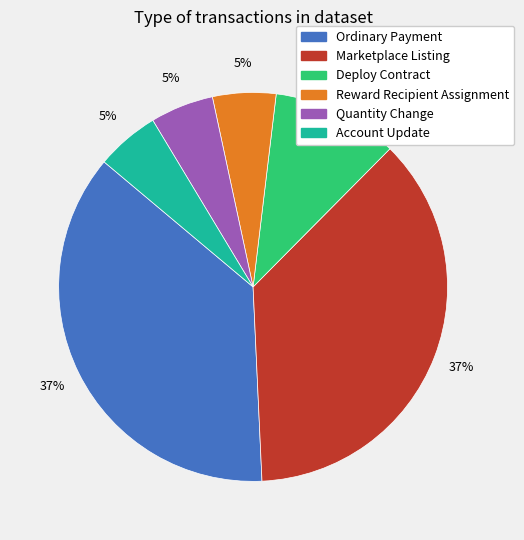

Count the number of slices in the pie.

6